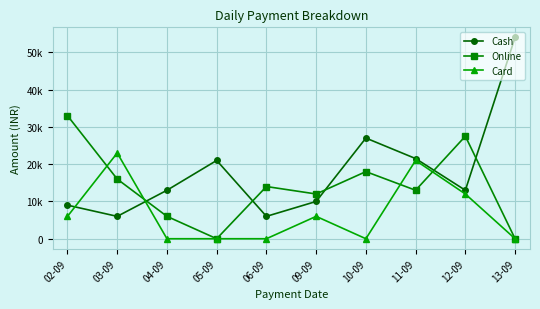

At which category does Cash reach its first local valley?

03-09